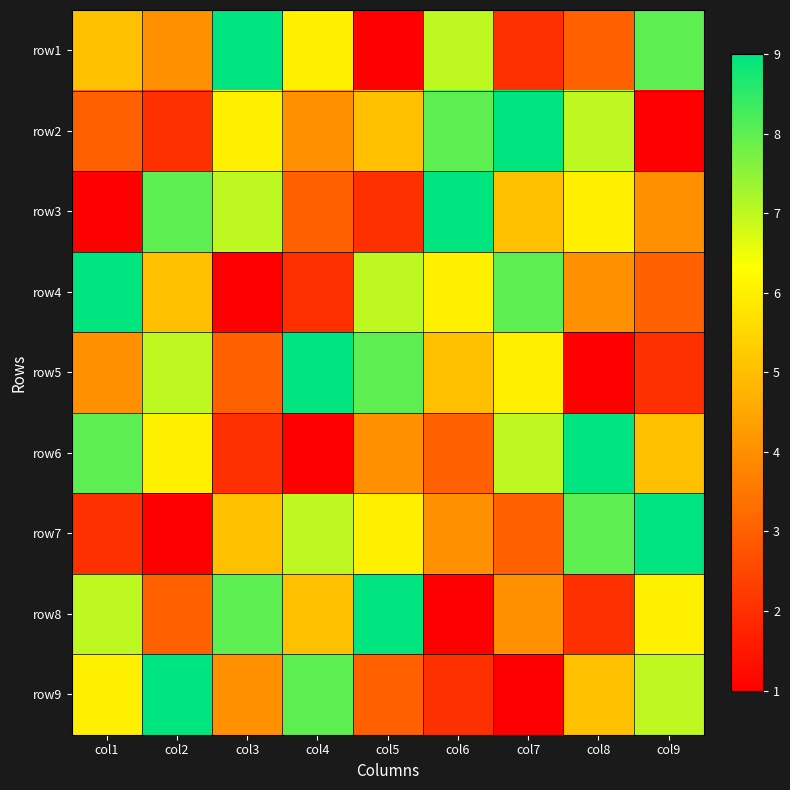

At which category does the chart reach its minimum across all series?

col5